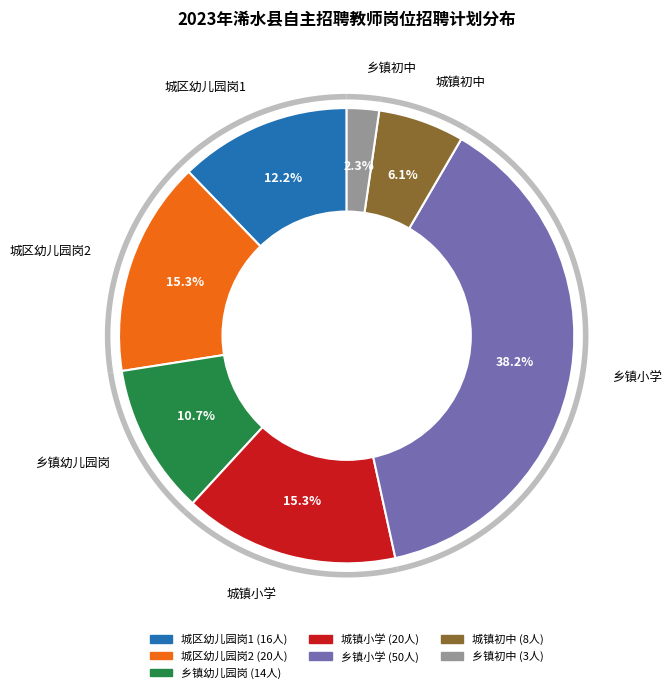

Is it true that 城区幼儿园岗1 is 7% of the pie?

False